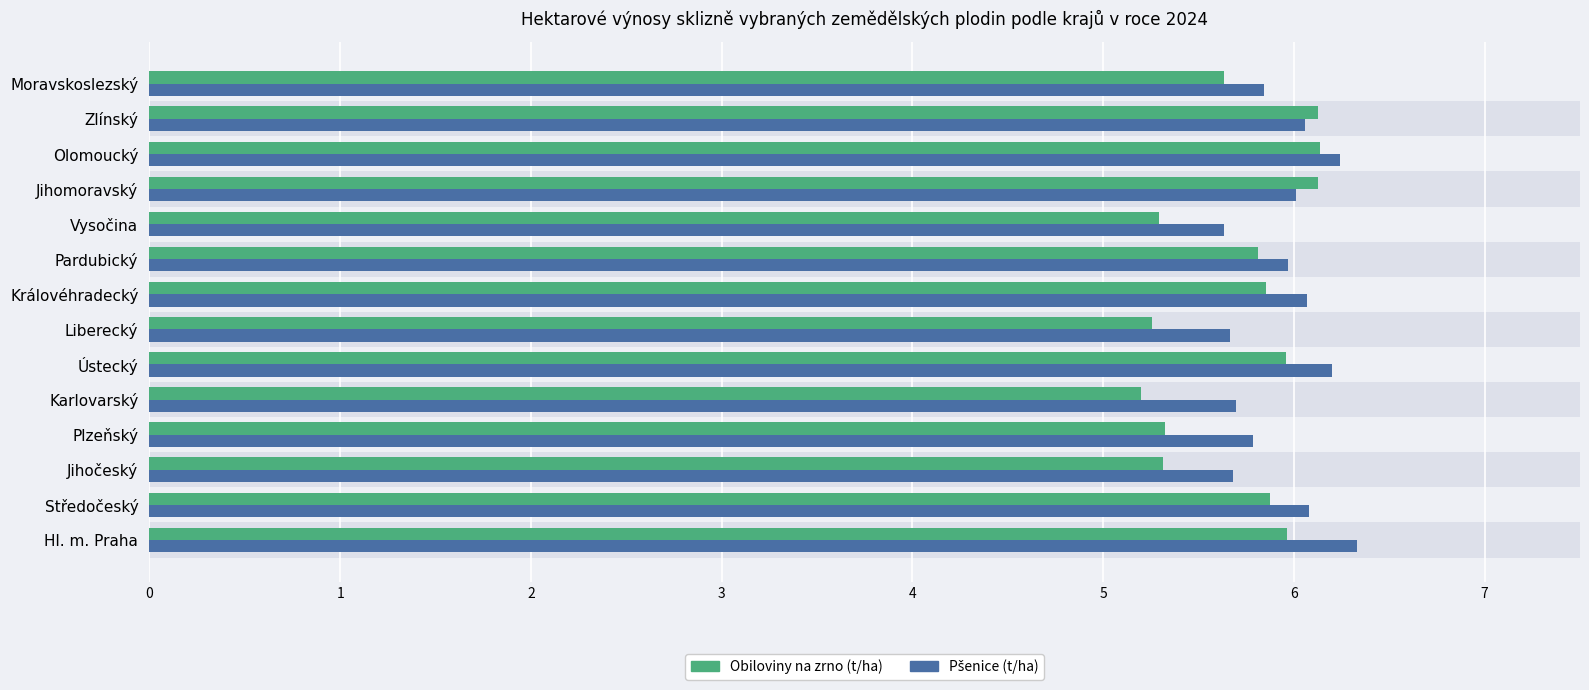

At how many categories does at least one series exceed 5?

14